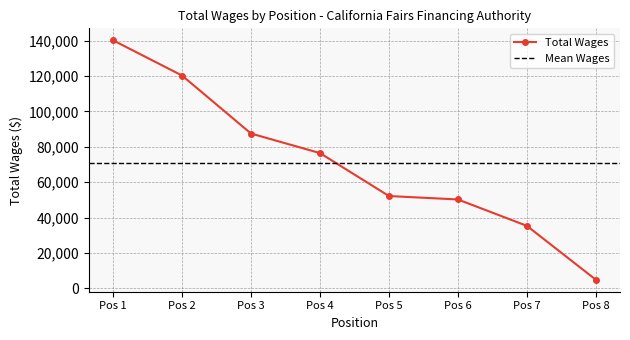

True or false: Total Wages has more than 1 points higher than both neighbors.

False